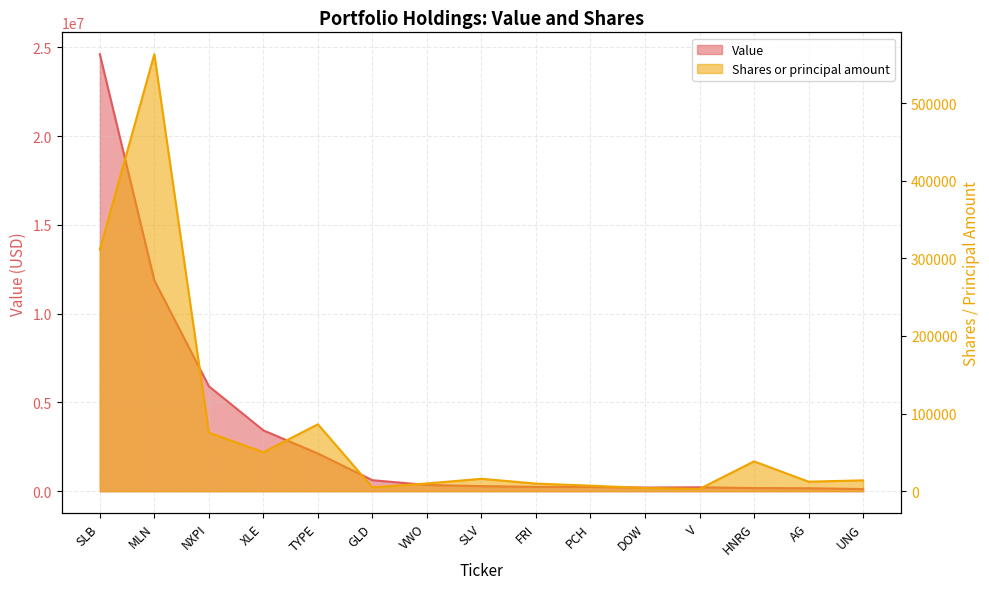

True or false: Value and Shares or principal amount cross at least once.

False